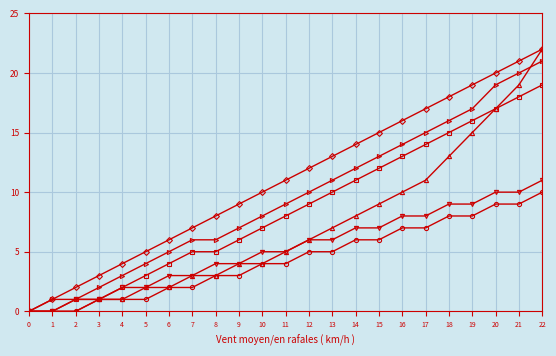

At which category is the sum across all series the highest?

22